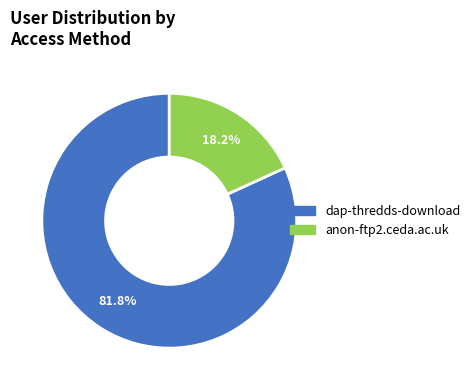

Is it true that anon-ftp2.ceda.ac.uk is 18% of the pie?

True